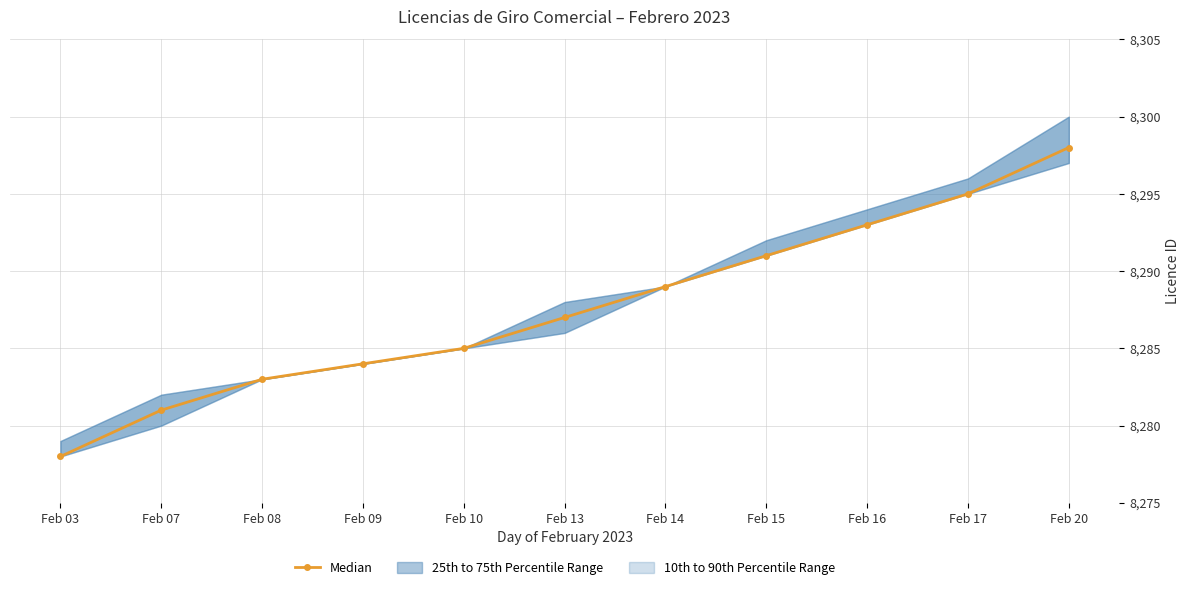

Is it true that the value at Feb 20 is 8298?

True